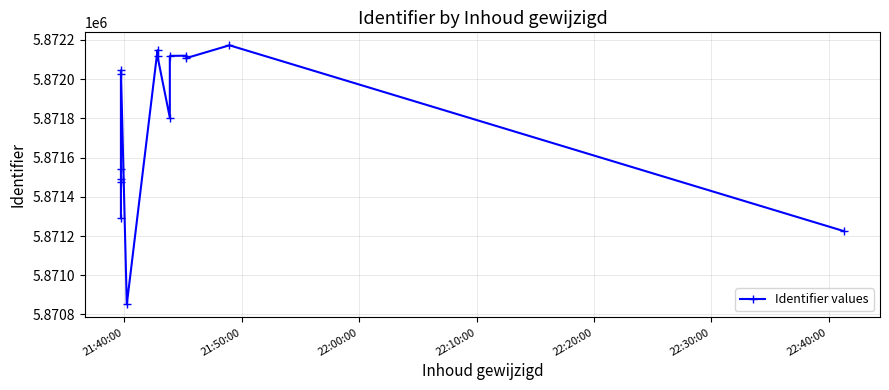

Reading left to right, extract all data points from this chart.

5871291	5871474	5871489	5871542	5872028	5872045	5870851	5872148	5872117	5871804	5872119	5872120	5872108	5872173	5871225